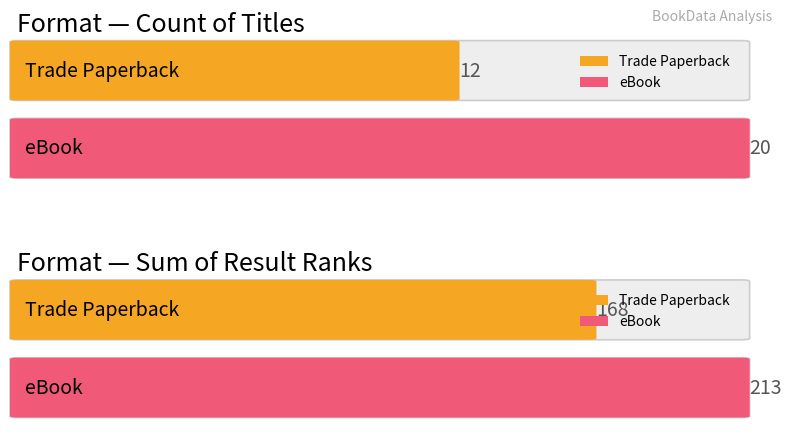

Read the eBook value at eBook.

20